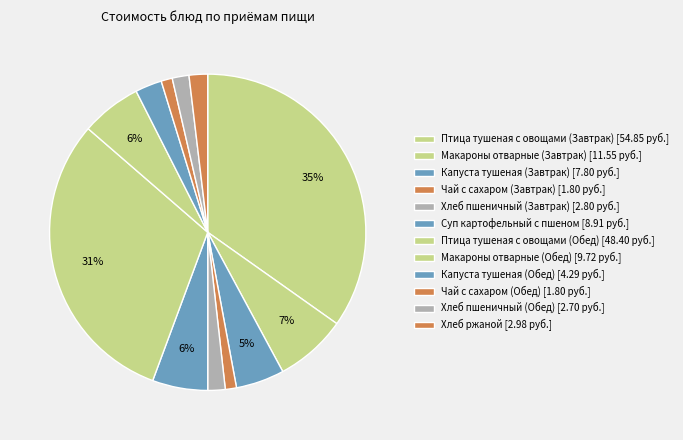

Which category has the smallest portion of the pie?

Чай с сахаром (Завтрак)